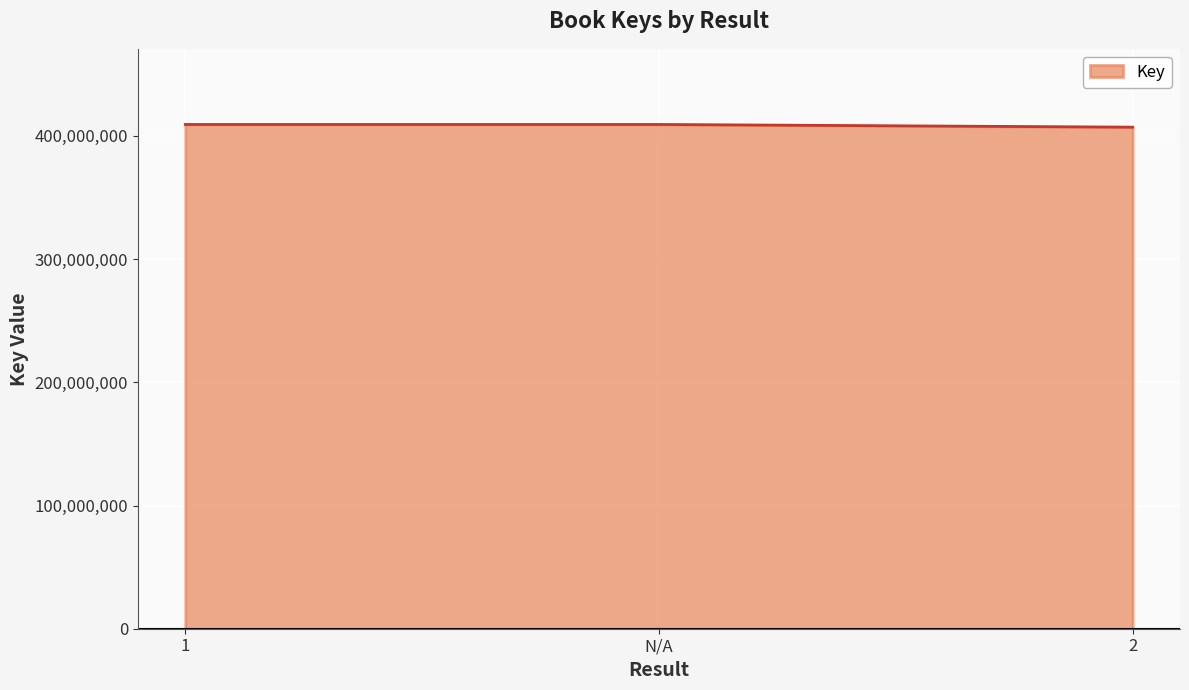

Approximately how many times larger is the value at 1 compared to 2?

1.0